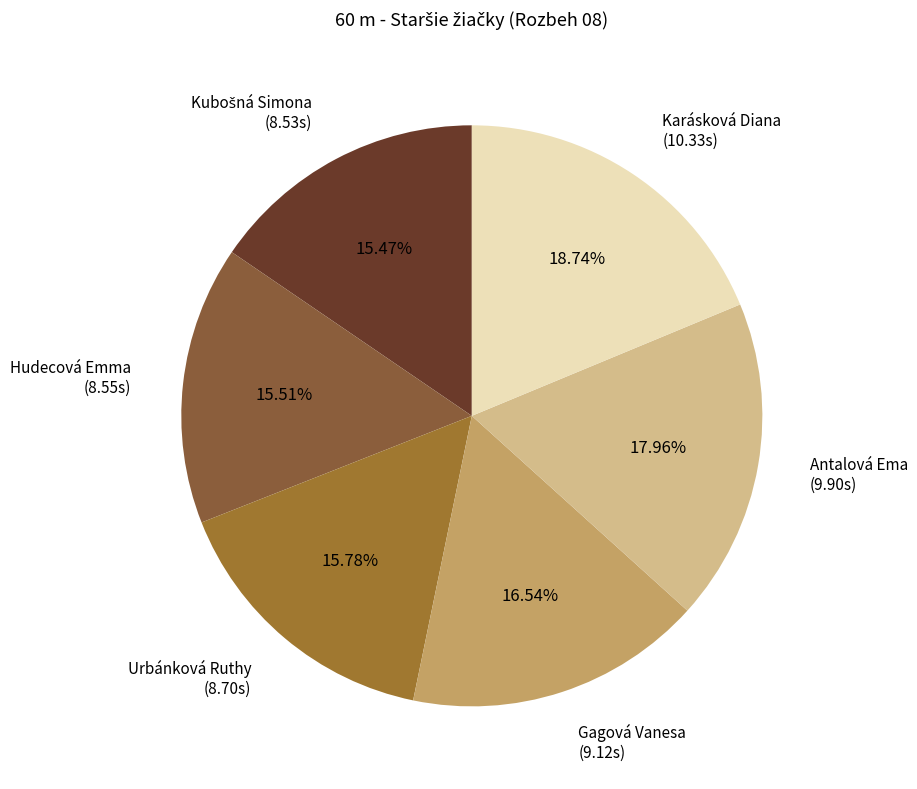

Does Hudecová Emma (8.55s) represent more than half of the total?

No